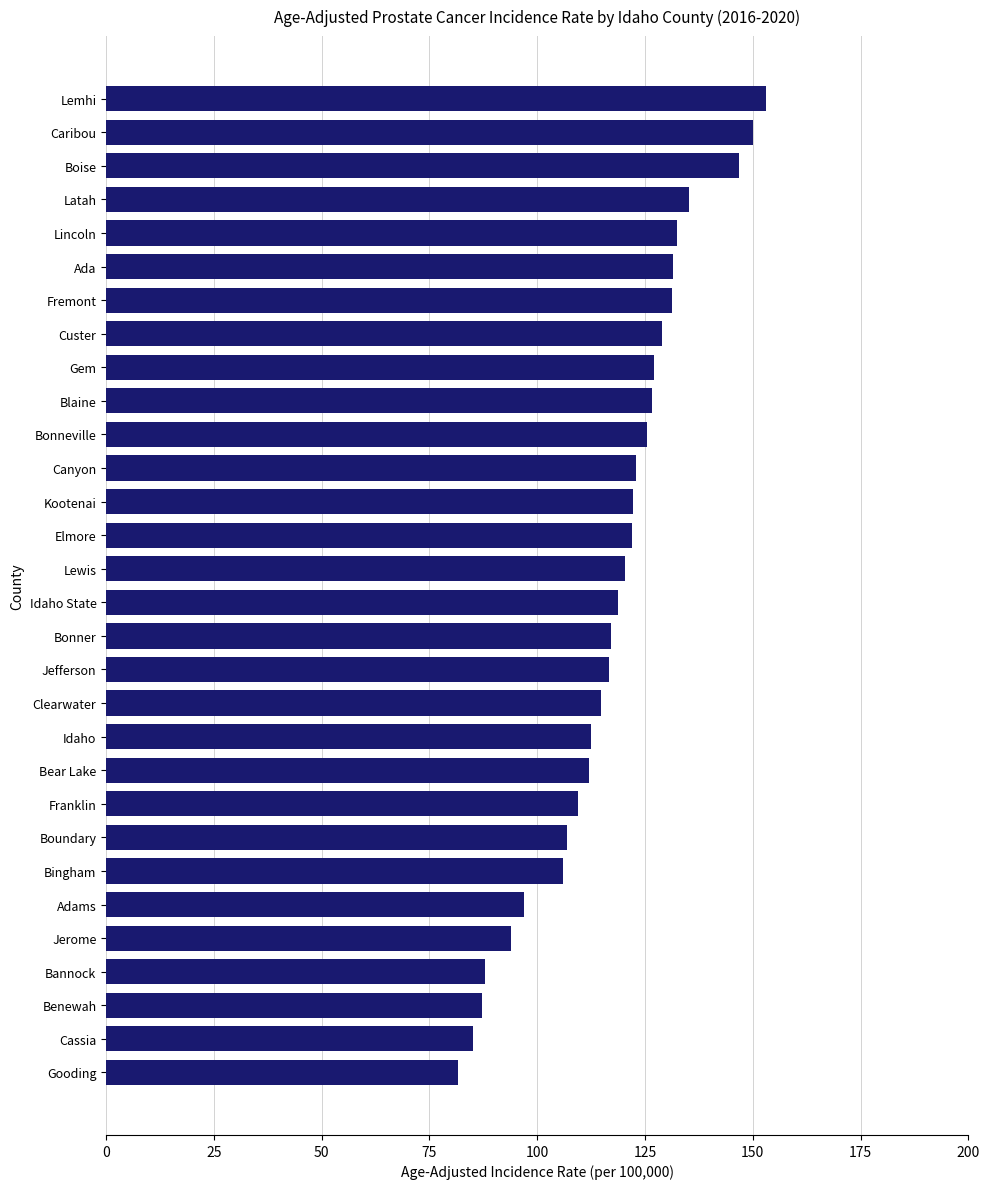

What is the label of the 11th bar from the top?

Bonneville